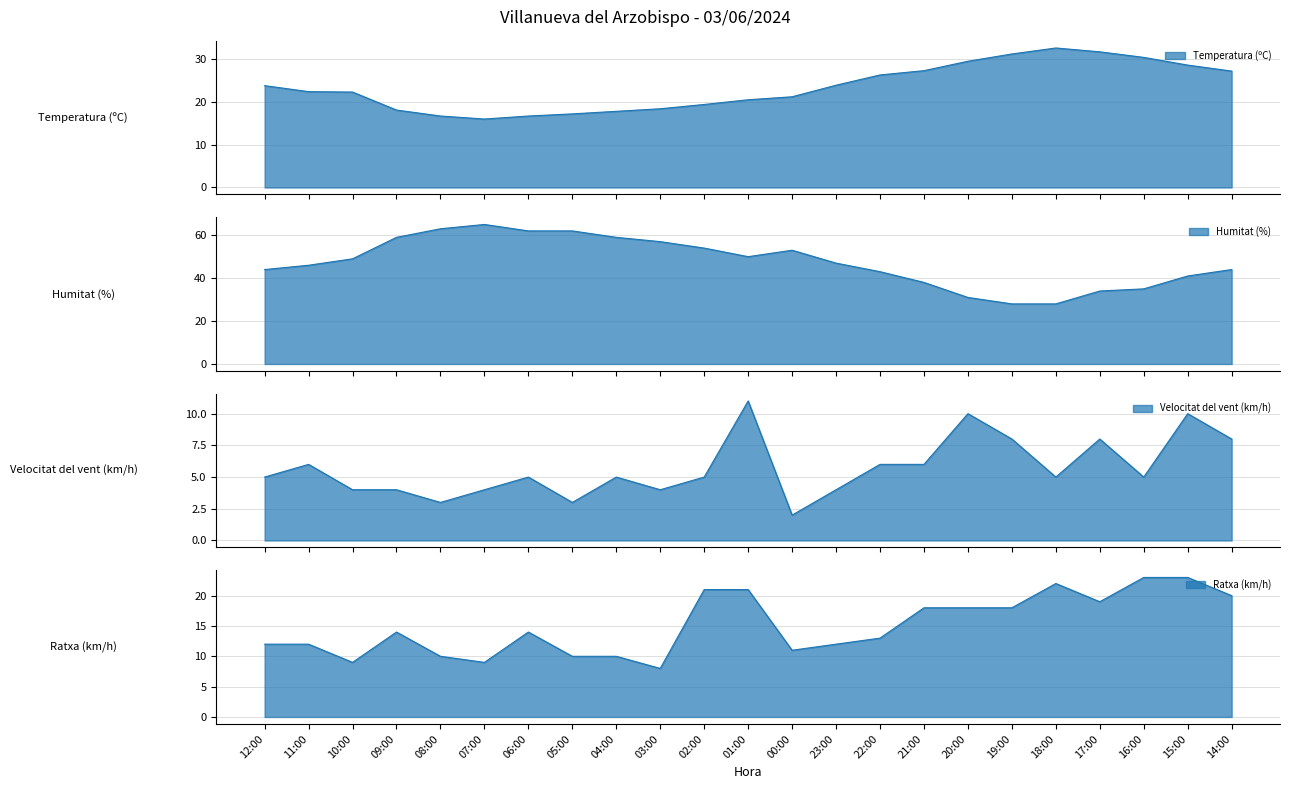

Which series has the widest spread of values?

Humitat (%)